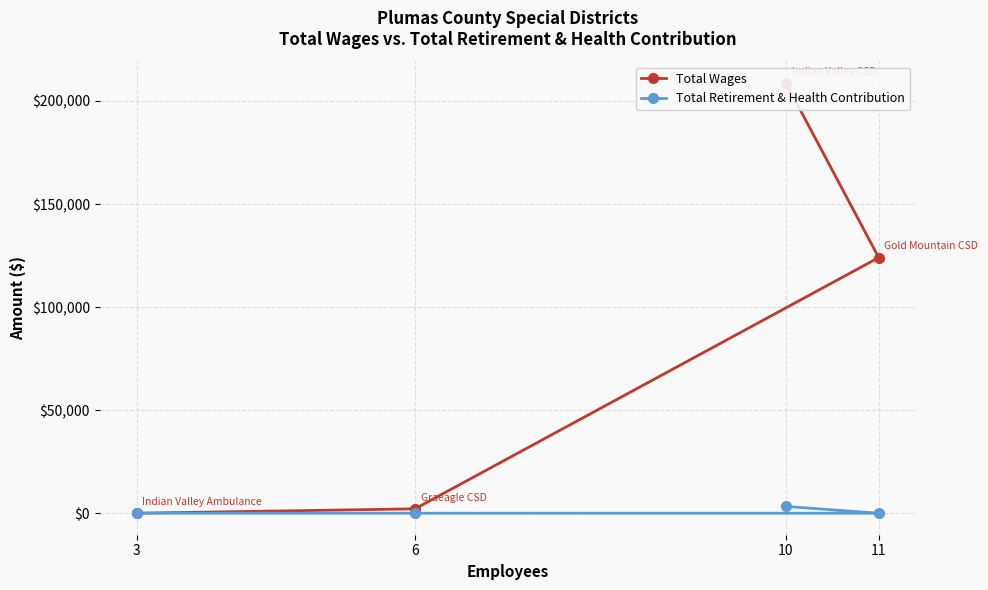

How many data points does each series have?

4